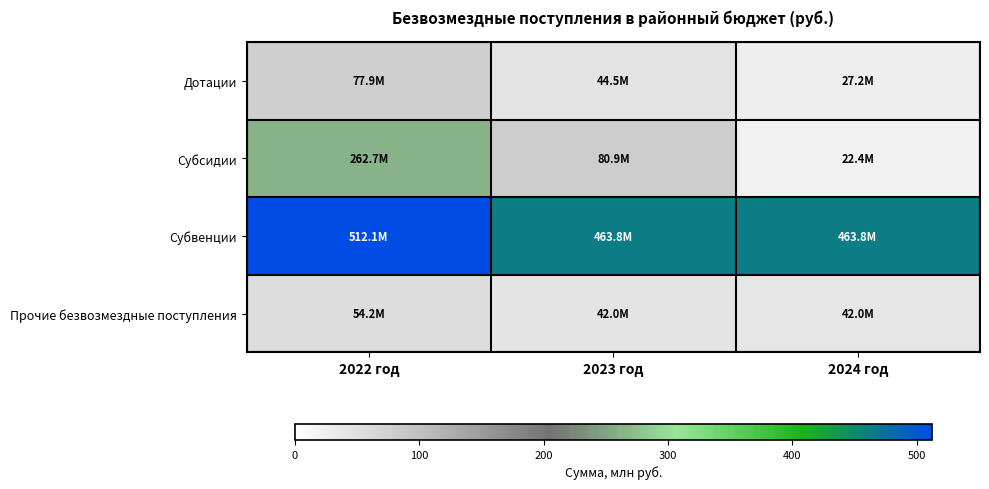

What is the total value across all series at 2023 год?

631.3